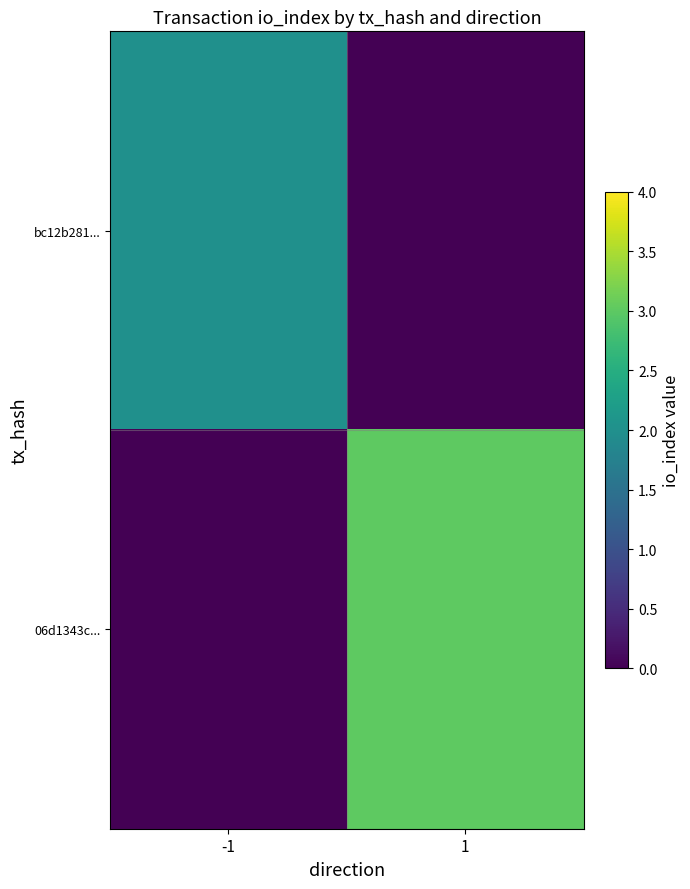

Which series has the largest range (max minus min)?

06d1343c...